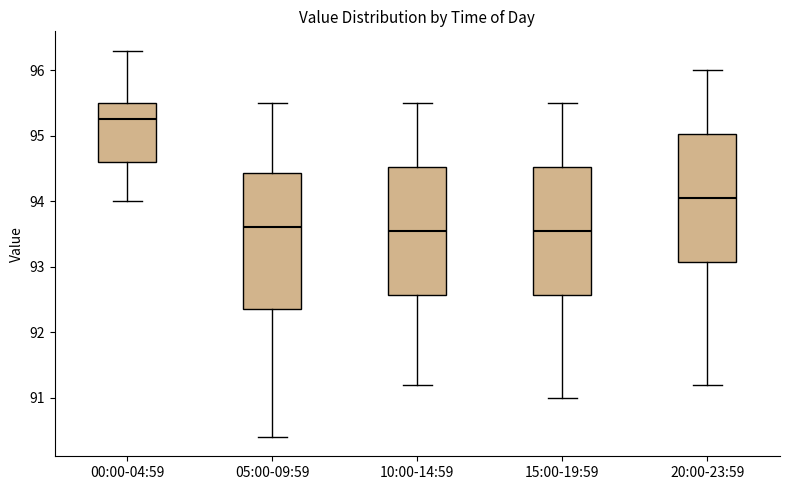

Where does the upper whisker of the box for 20:00-23:59 end on the y-axis? The values are not printed on the chart, so give them approximately, as read against the axis.

96.0